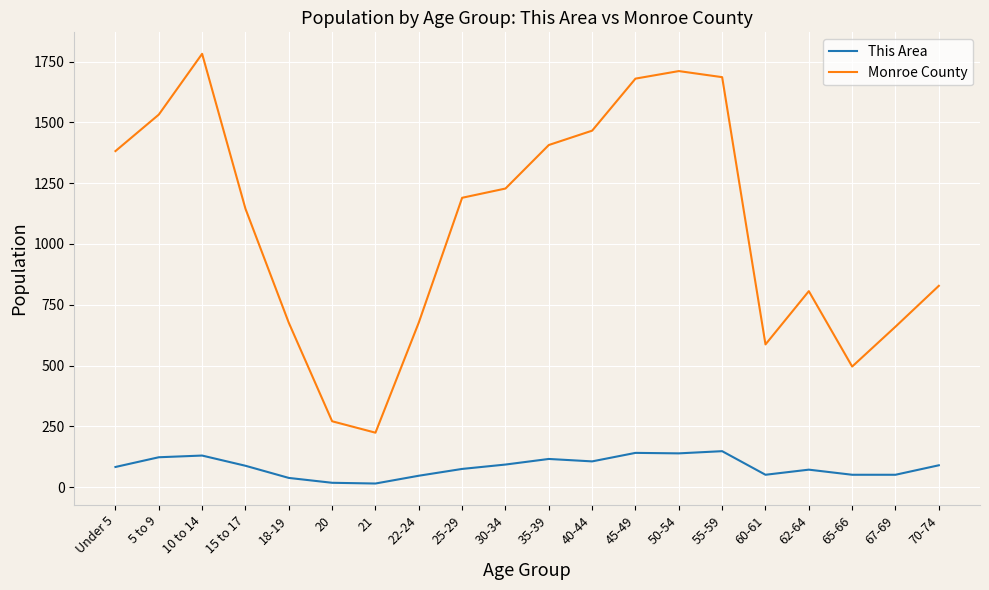

What is the smallest value displayed?

15